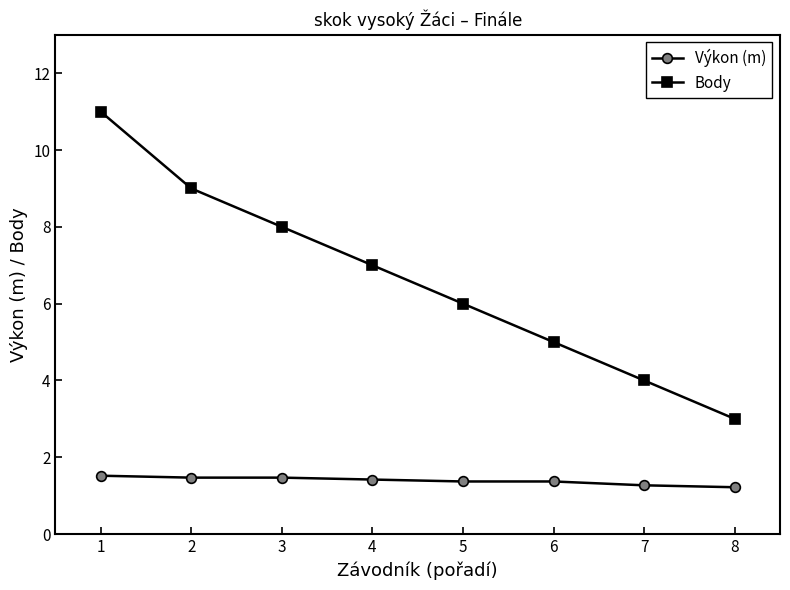

What is the spread (max minus min) of values at 7?

2.7